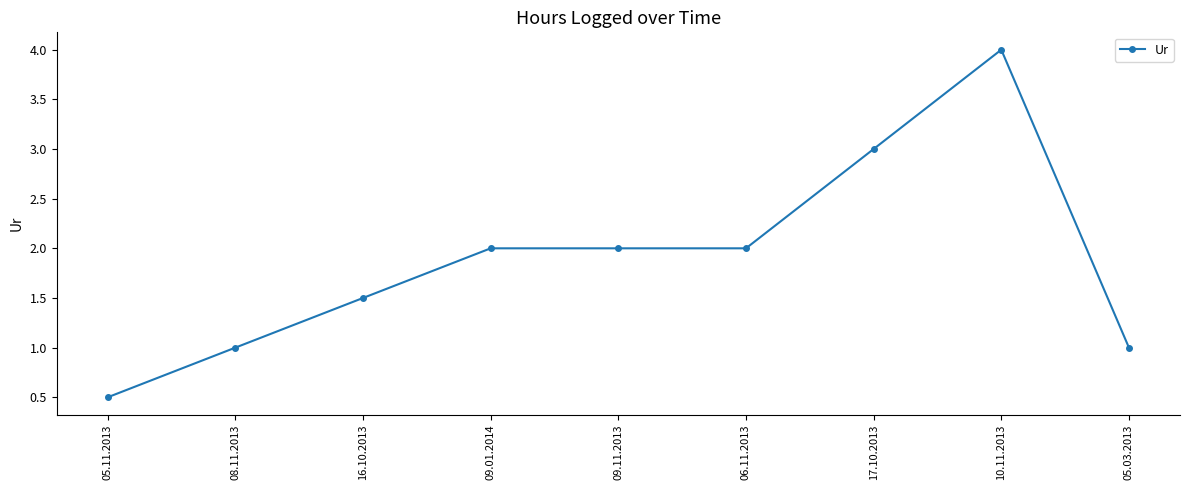

What is the average value?

1.9